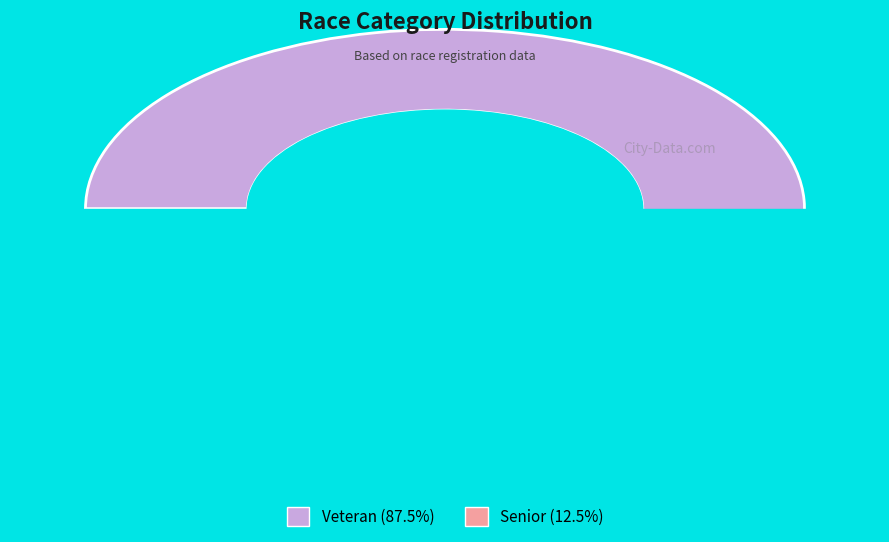

To the nearest percent, what is the combined percentage of Senior and Veteran?

100%